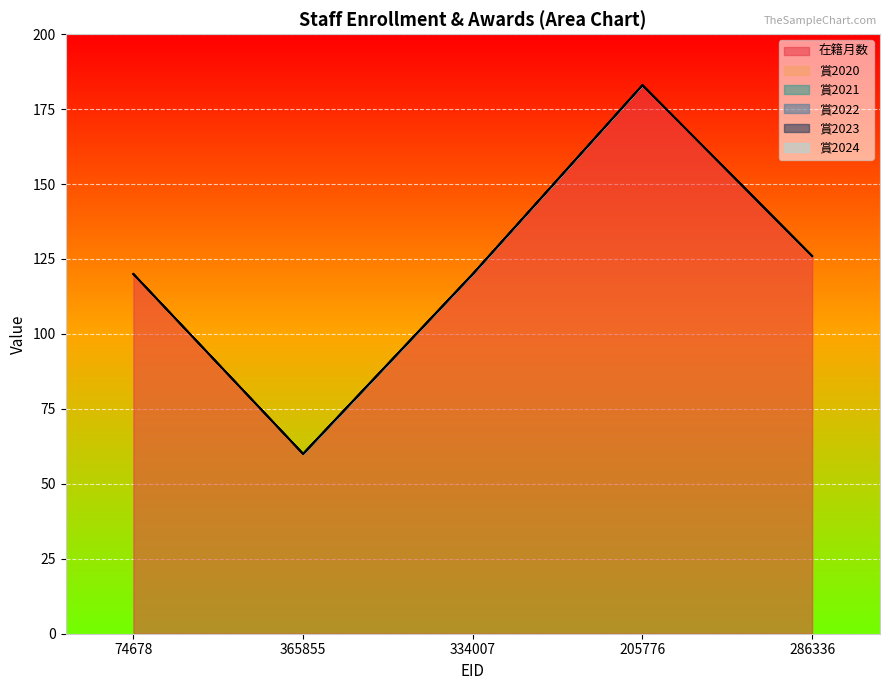

At how many categories does at least one series exceed 98?

4